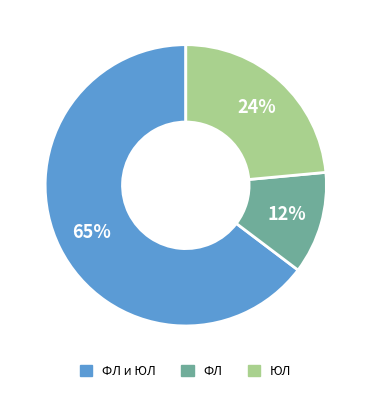

Rank the categories by value from highest to lowest.

ФЛ и ЮЛ, ЮЛ, ФЛ